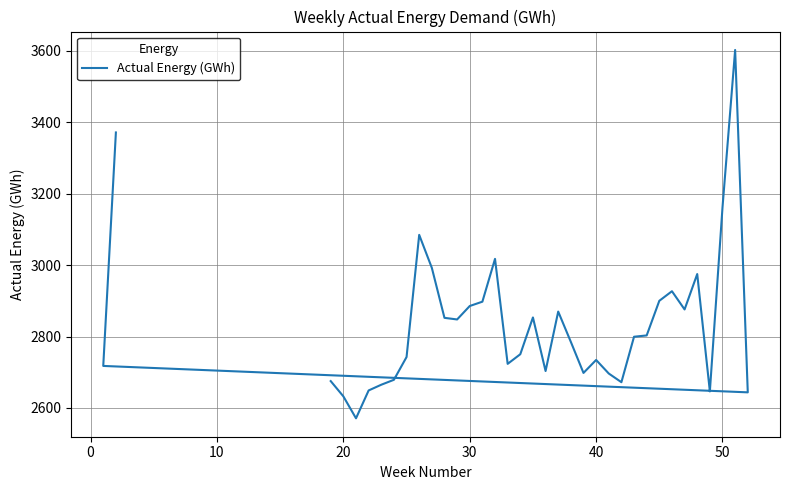

Reading left to right, extract all data points from this chart.

2675.2	2632.5	2571.1	2649.1	2665.1	2678.9	2742.7	3084.9	2992.5	2852.5	2847.9	2885.6	2897.7	3017.7	2723.6	2750.5	2853.6	2703.5	2870.0	2785.1	2698.2	2734.5	2696.5	2672.2	2799.5	2803.2	2900.2	2927.0	2876.0	2975.2	2646.4	3161.8	3602.8	2643.8	2717.8	3371.8